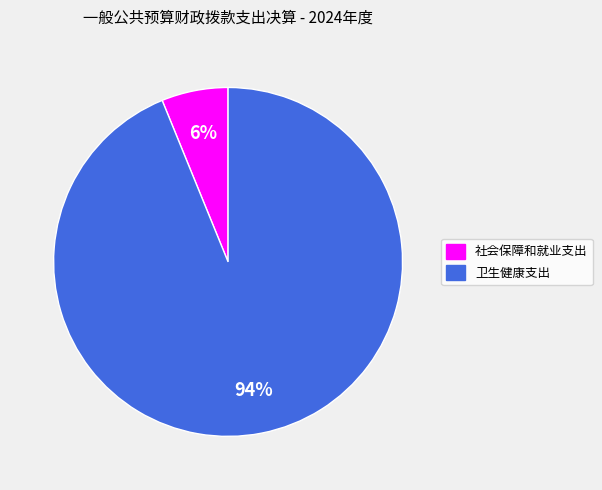

Is it true that 卫生健康支出 is 94% of the pie?

True